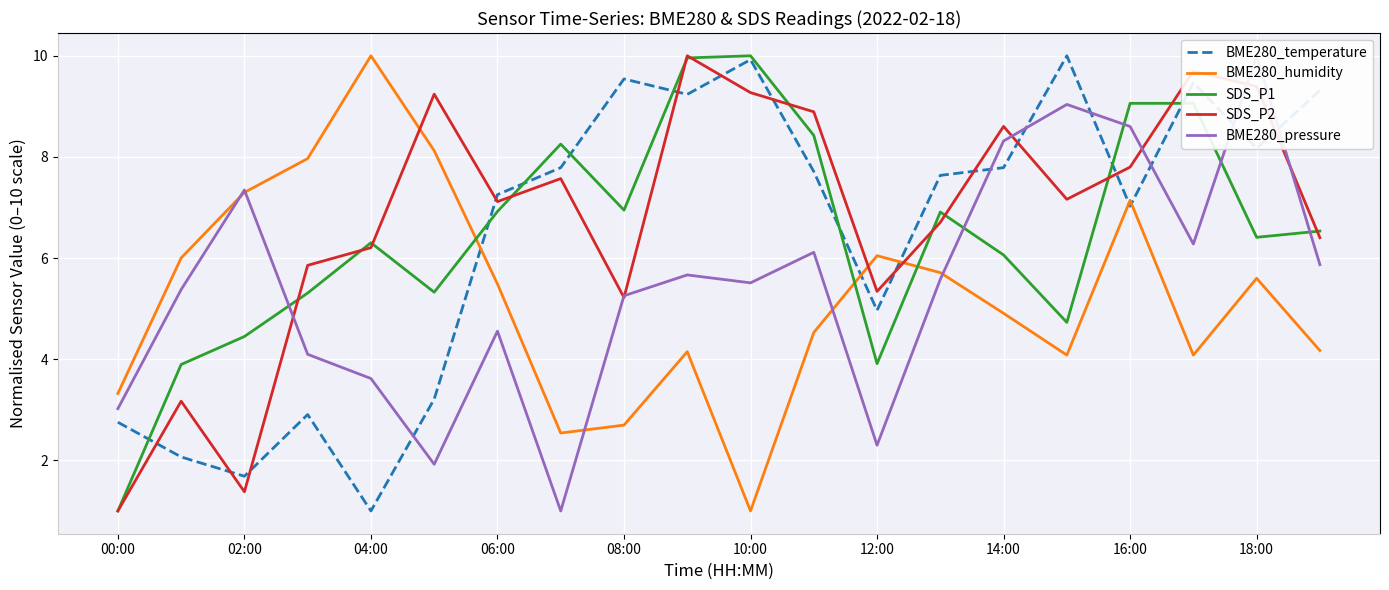

After their last crossing, which series has the higher values: BME280_humidity or BME280_temperature?

BME280_temperature